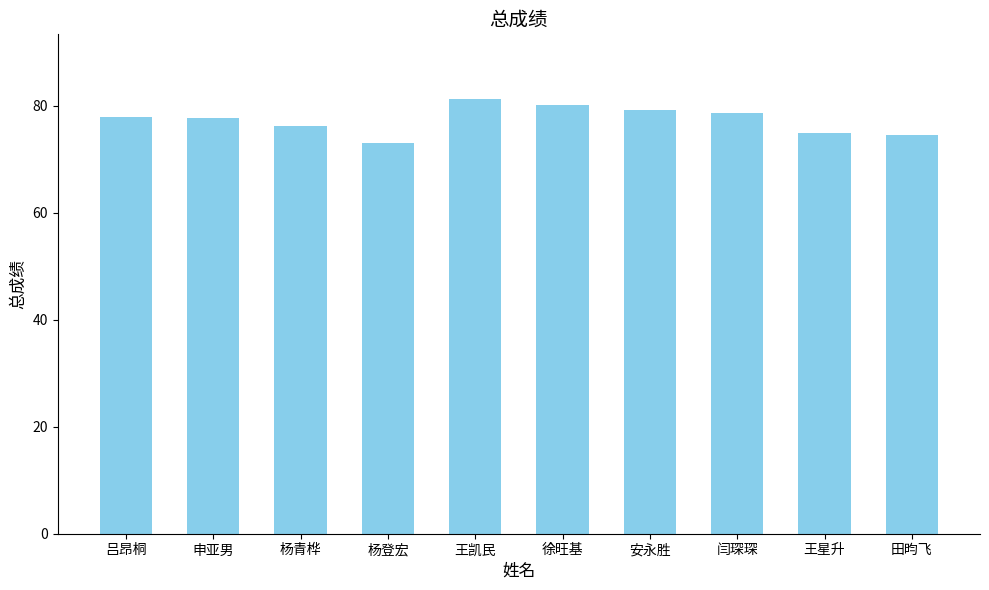

The value at 田昀飞 is 105.9. True or false?

False